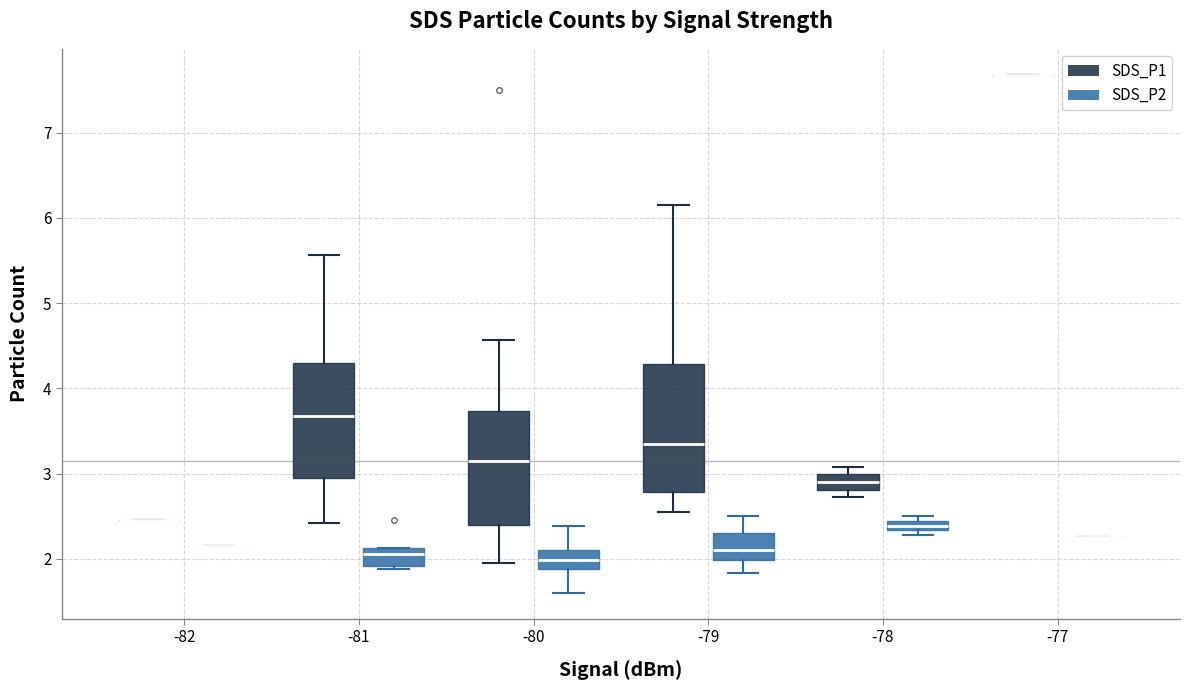

Which box is the tallest, from its lower edge to its upper edge?

-79 (SDS_P1)